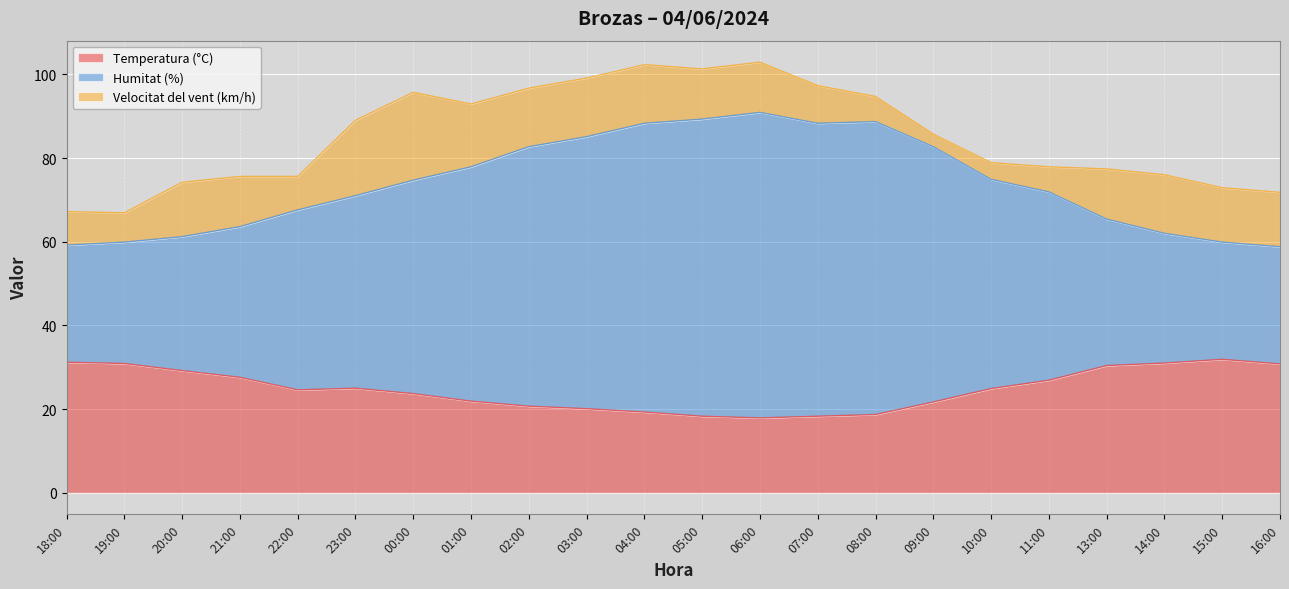

True or false: Temperatura (°C) has a value of 4.1 at 08:00.

False